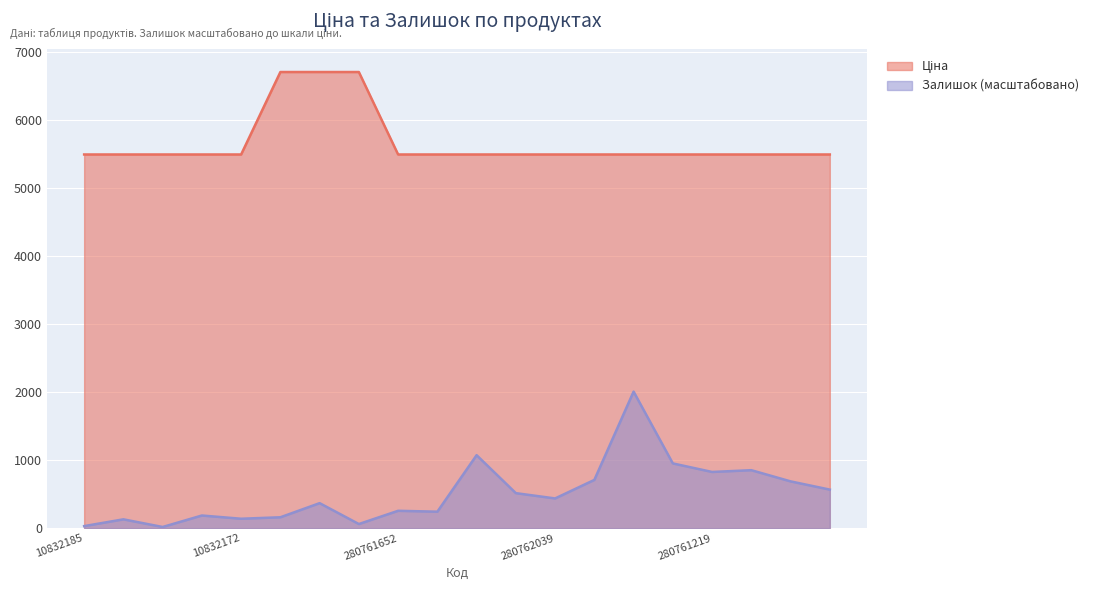

Read the Залишок value at 280941856.

368.0